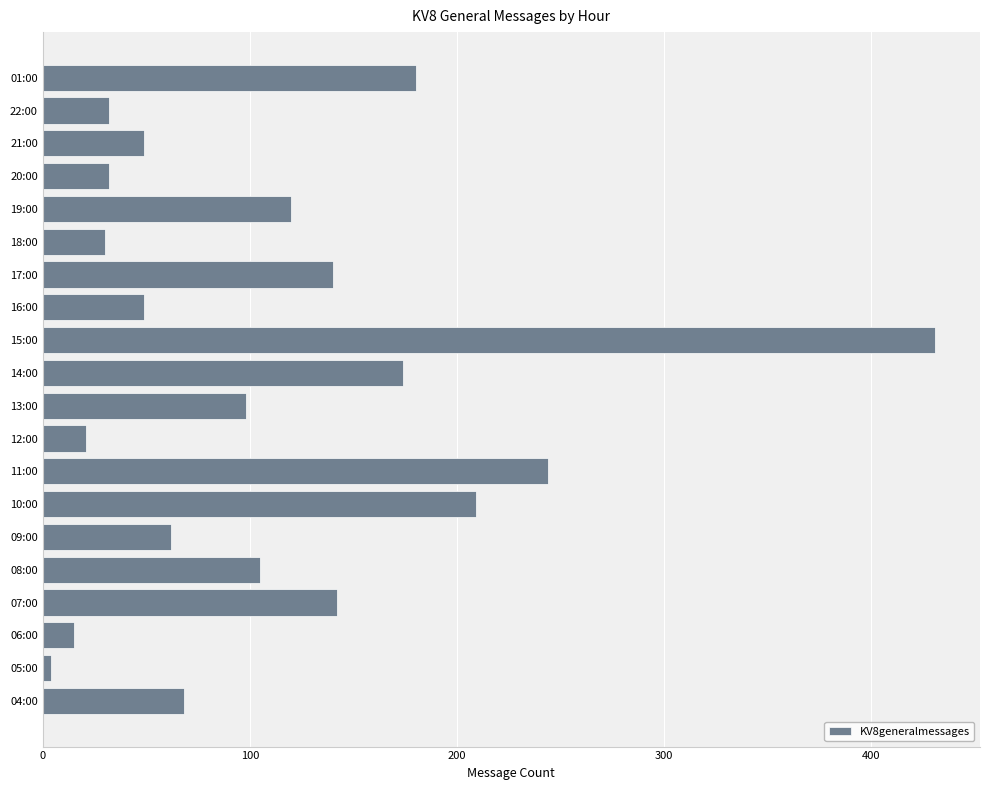

How many series are shown in this chart?

1